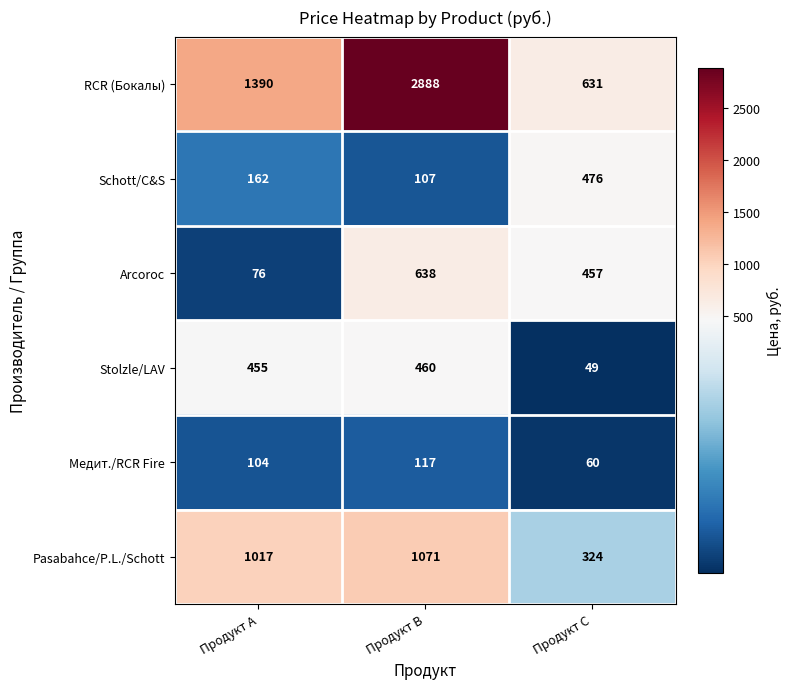

Where is Pasabahce/P.L./Schott nearest to the value 697?

Продукт A